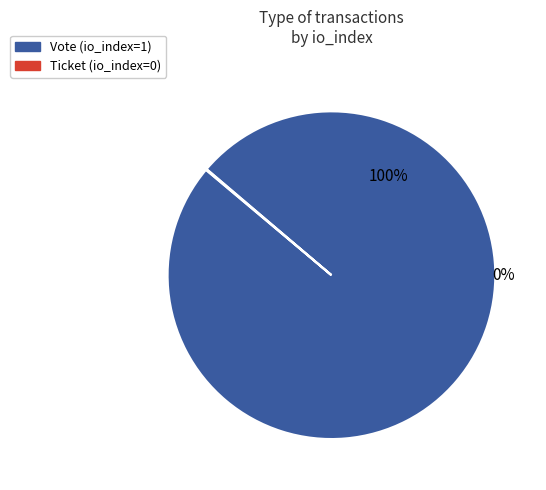

Is there a majority slice in this chart?

Yes